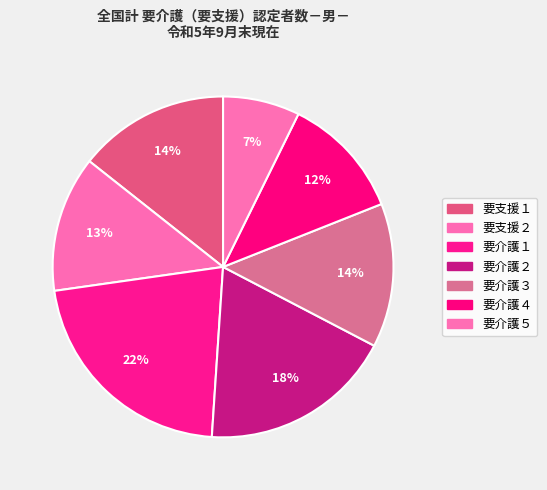

How many segments does this pie chart have?

7